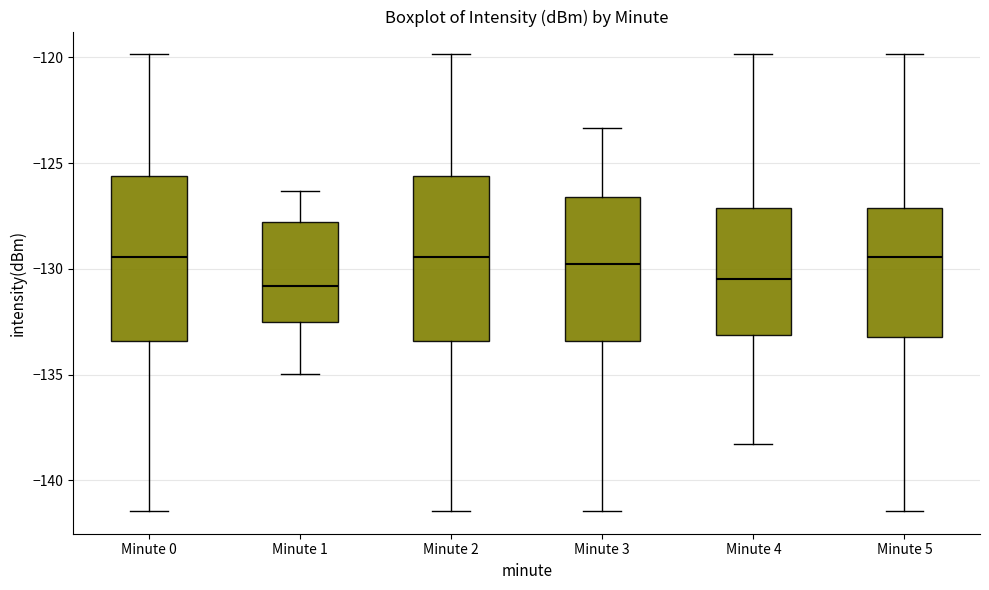

Reading left to right, read every box against the y-axis: the position of its median line, the range the box covers, and the ends of its whiskers. The values are not printed on the chart, so give them approximately, as read against the axis.

Minute 0: median -129.5, box -133.5 to -125.5, whiskers -141.5 to -120.0
Minute 1: median -131.0, box -132.5 to -128.0, whiskers -135.0 to -126.5
Minute 2: median -129.5, box -133.5 to -125.5, whiskers -141.5 to -120.0
Minute 3: median -130.0, box -133.5 to -126.5, whiskers -141.5 to -123.5
Minute 4: median -130.5, box -133.0 to -127.0, whiskers -138.5 to -120.0
Minute 5: median -129.5, box -133.0 to -127.0, whiskers -141.5 to -120.0